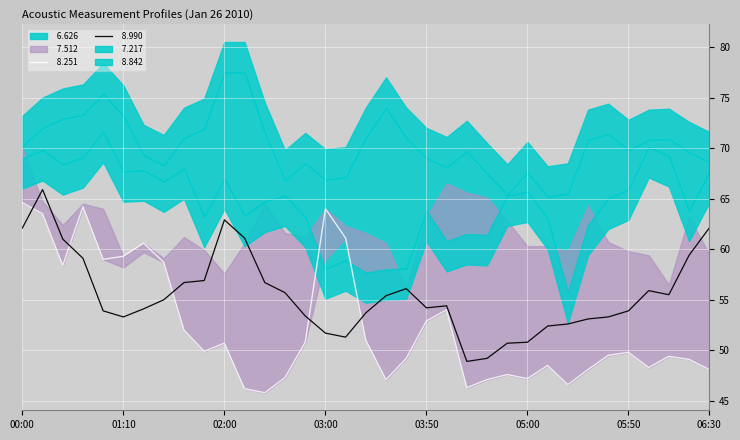

After their last crossing, which series has the higher values:   8.251 or   7.217?

  7.217